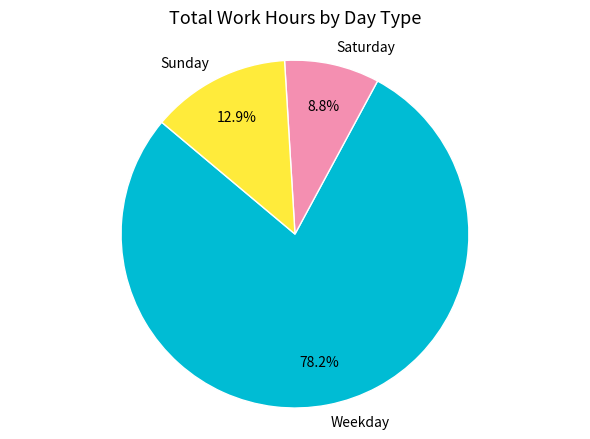

Between Sunday and Weekday, which is larger?

Weekday